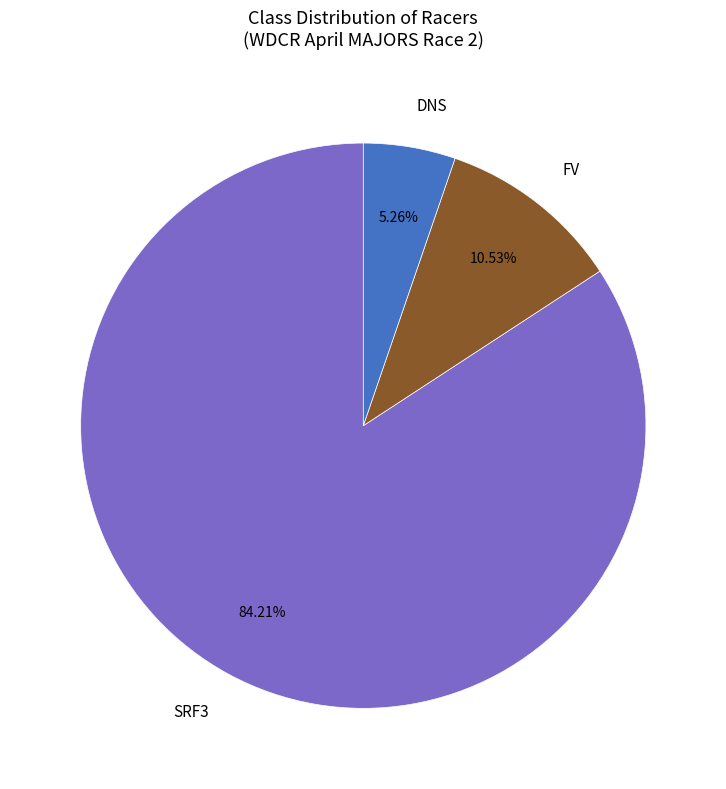

Combined, do DNS and FV account for over 50%?

No